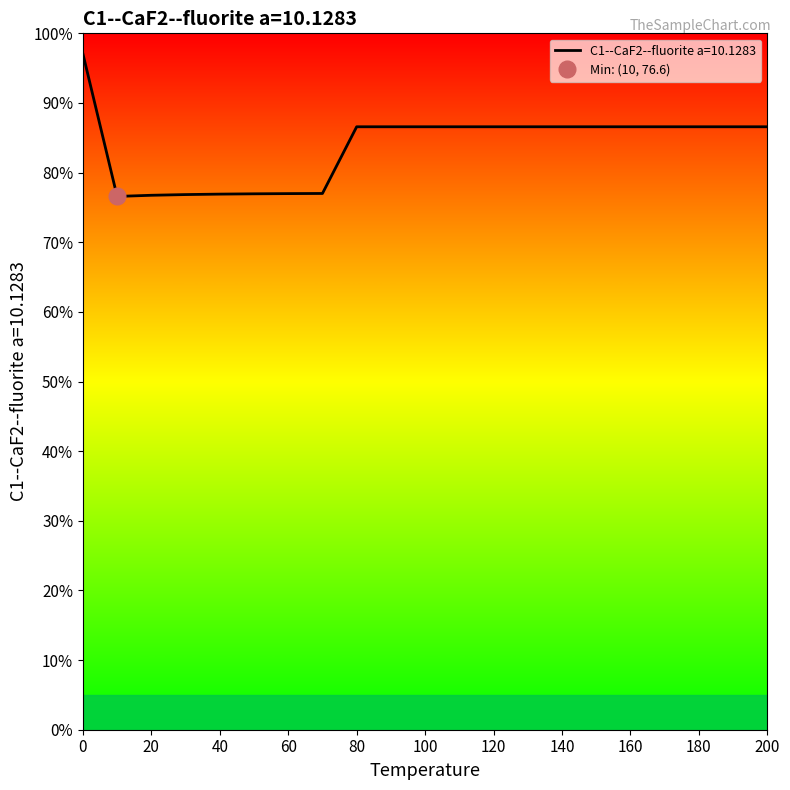

Approximately how many times larger is the value at 0.0 compared to 120.0?

1.1